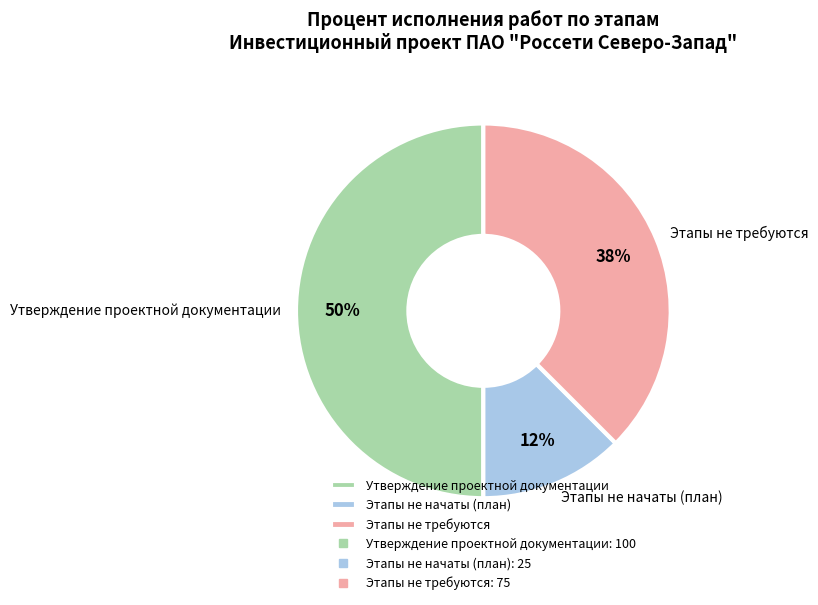

Which slice is the smallest?

Этапы не начаты (план)